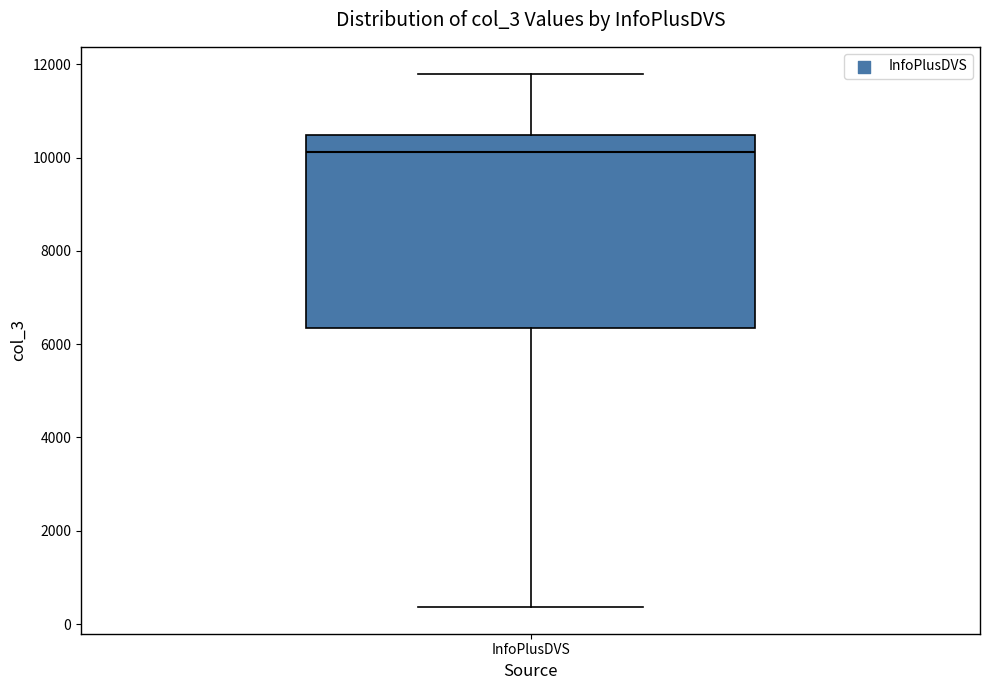

Where does the upper whisker of the box for InfoPlusDVS end on the y-axis? The values are not printed on the chart, so give them approximately, as read against the axis.

11800